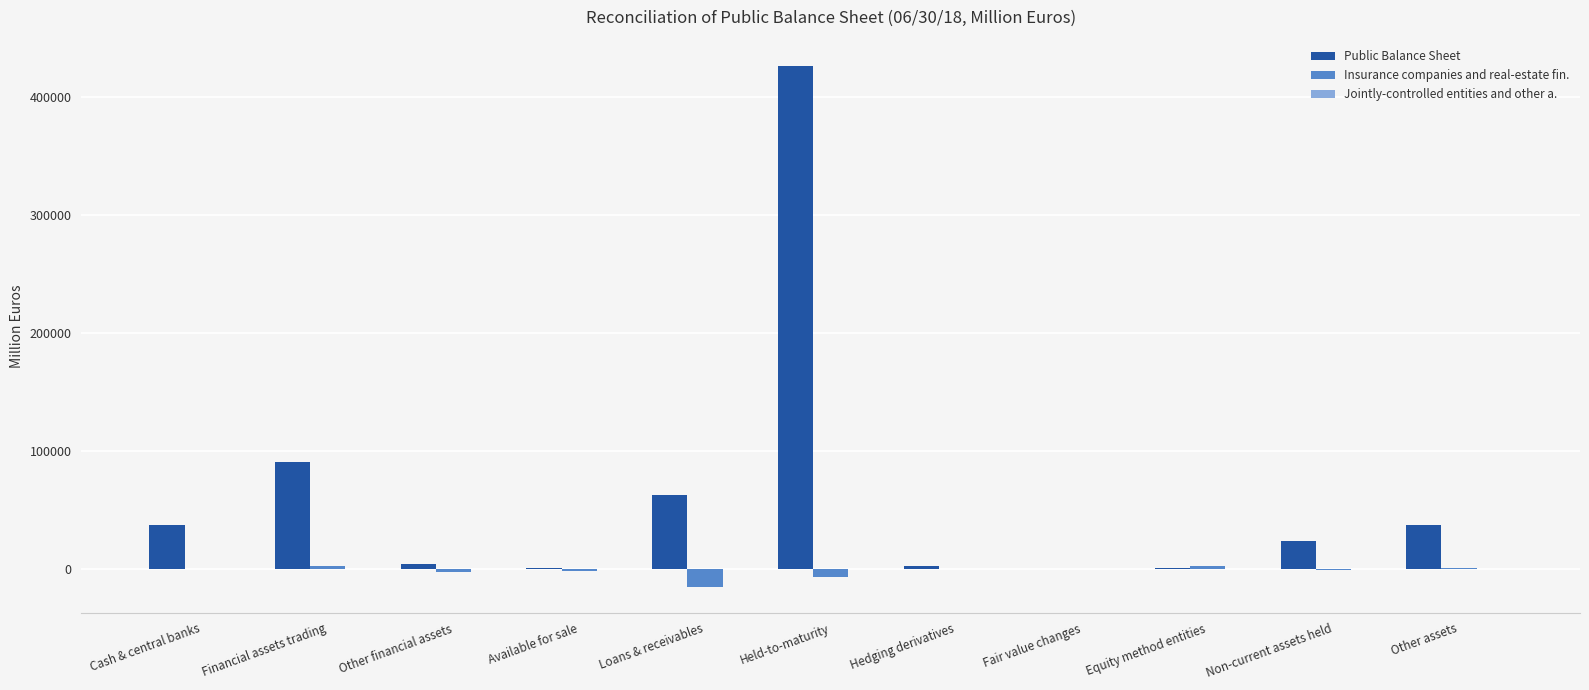

What is the maximum value shown in the chart?

426349